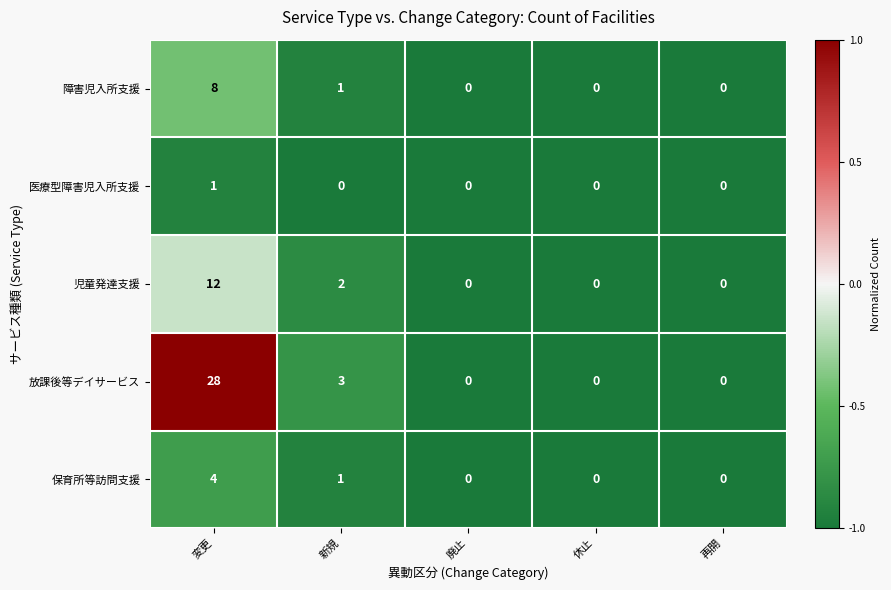

What is the sum of all 保育所等訪問支援 values?

5